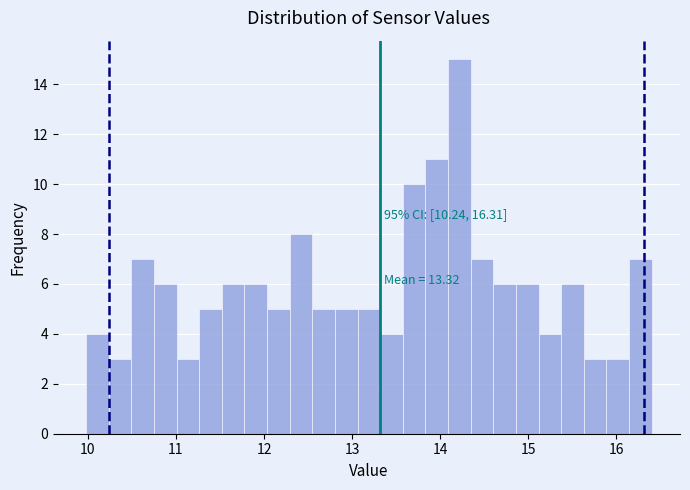

Read against the x-axis, roughly where is the centre of the tallest bar?

14.2